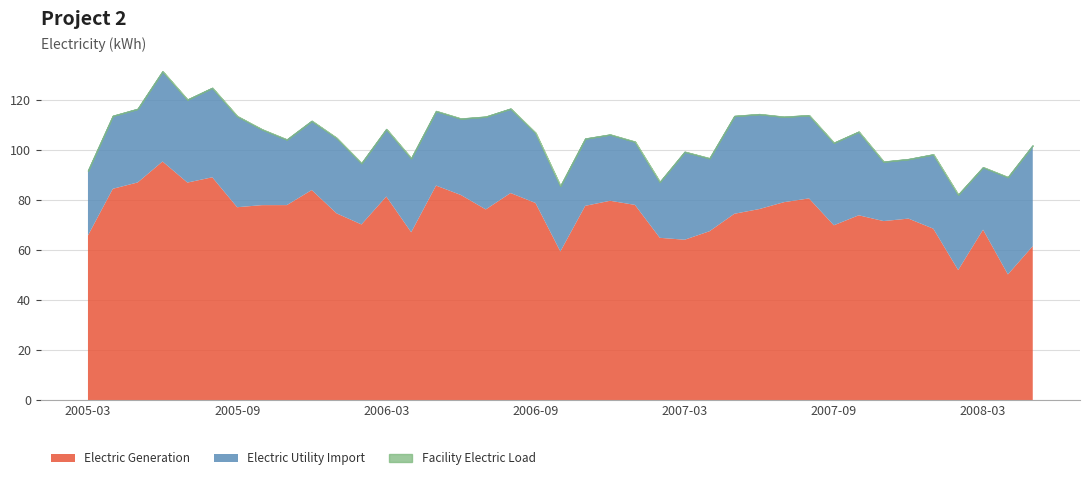

How many distinct data groups are displayed?

3